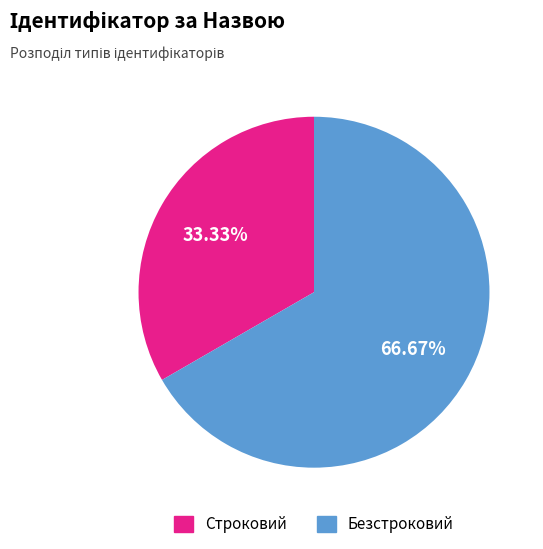

What is the smallest slice in the pie chart?

Строковий